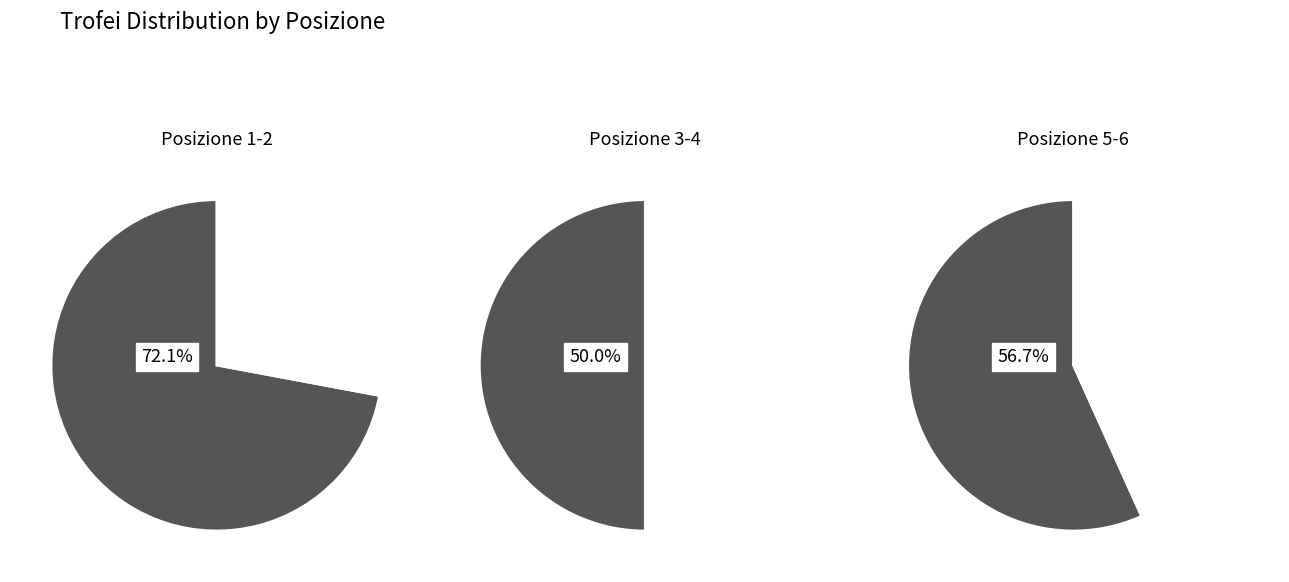

Which slice is the smallest?

2